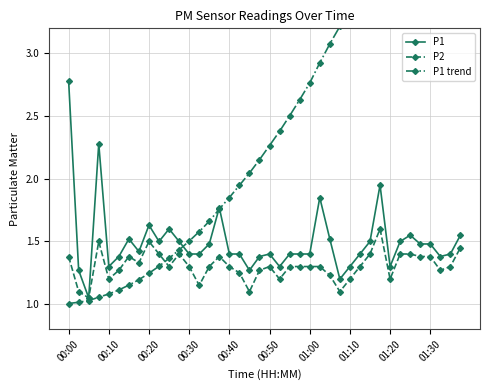

True or false: P1 has a value of 0.6 at 01:20.

False